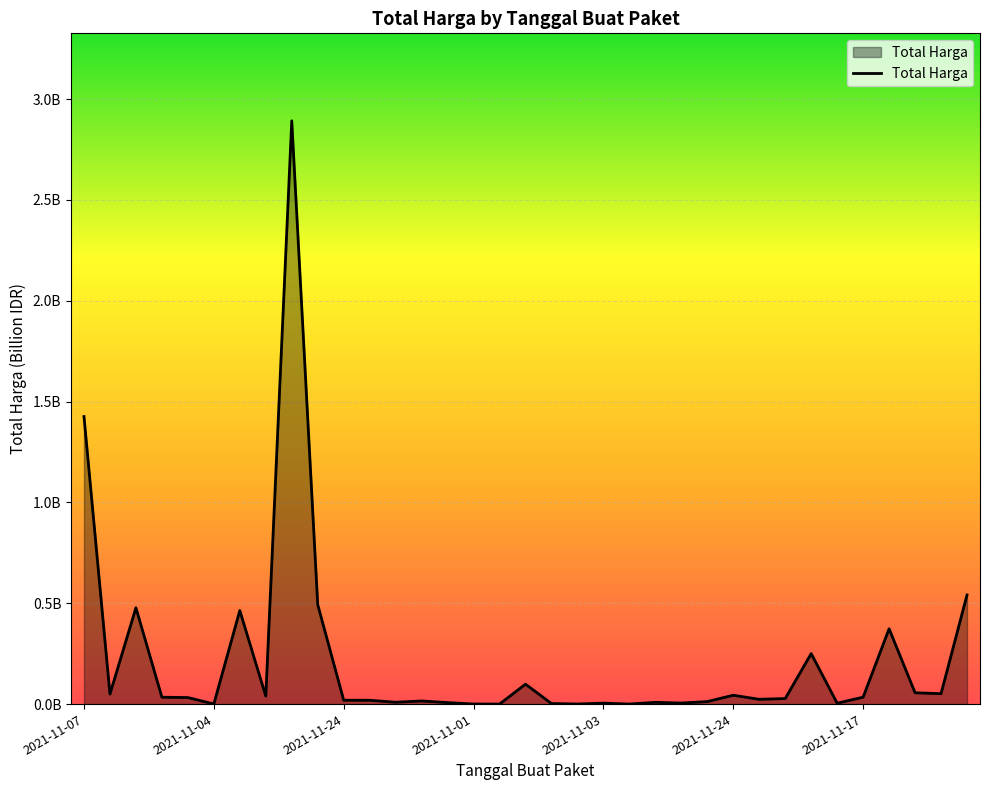

Is this an area chart (filled region under the line)?

Yes